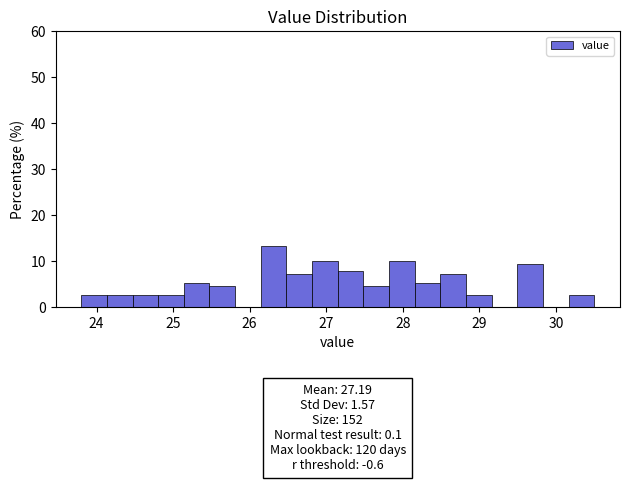

Around what value on the x-axis is the tallest bar? Give the approximate position of its centre, as read against the axis.

26.3